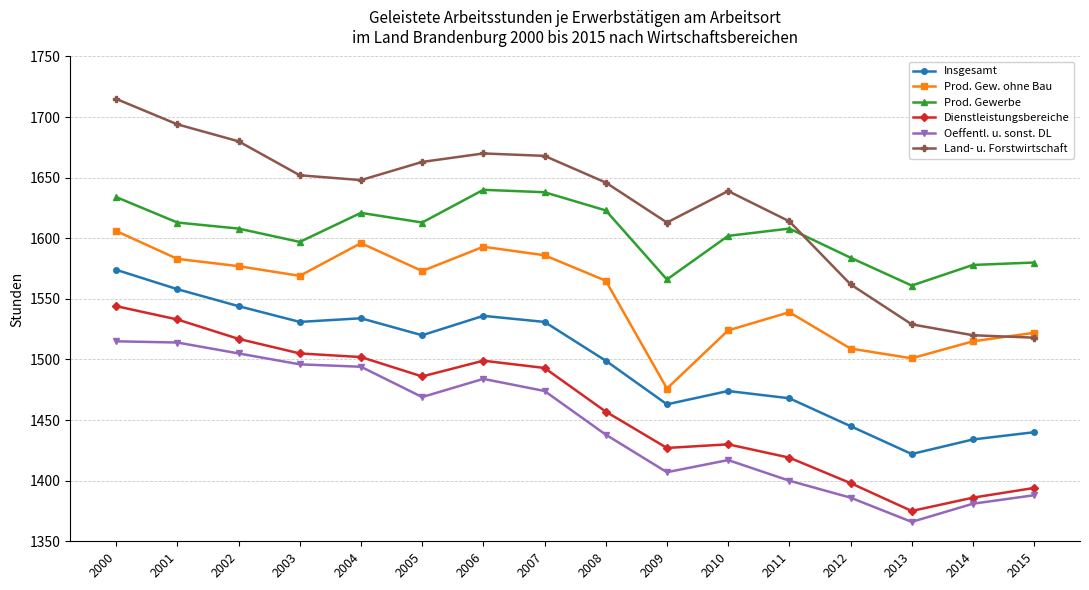

What are all the series names shown in the legend?

Insgesamt, Prod. Gew. ohne Bau, Prod. Gewerbe, Dienstleistungsbereiche, Oeffentl. u. sonst. DL, Land- u. Forstwirtschaft